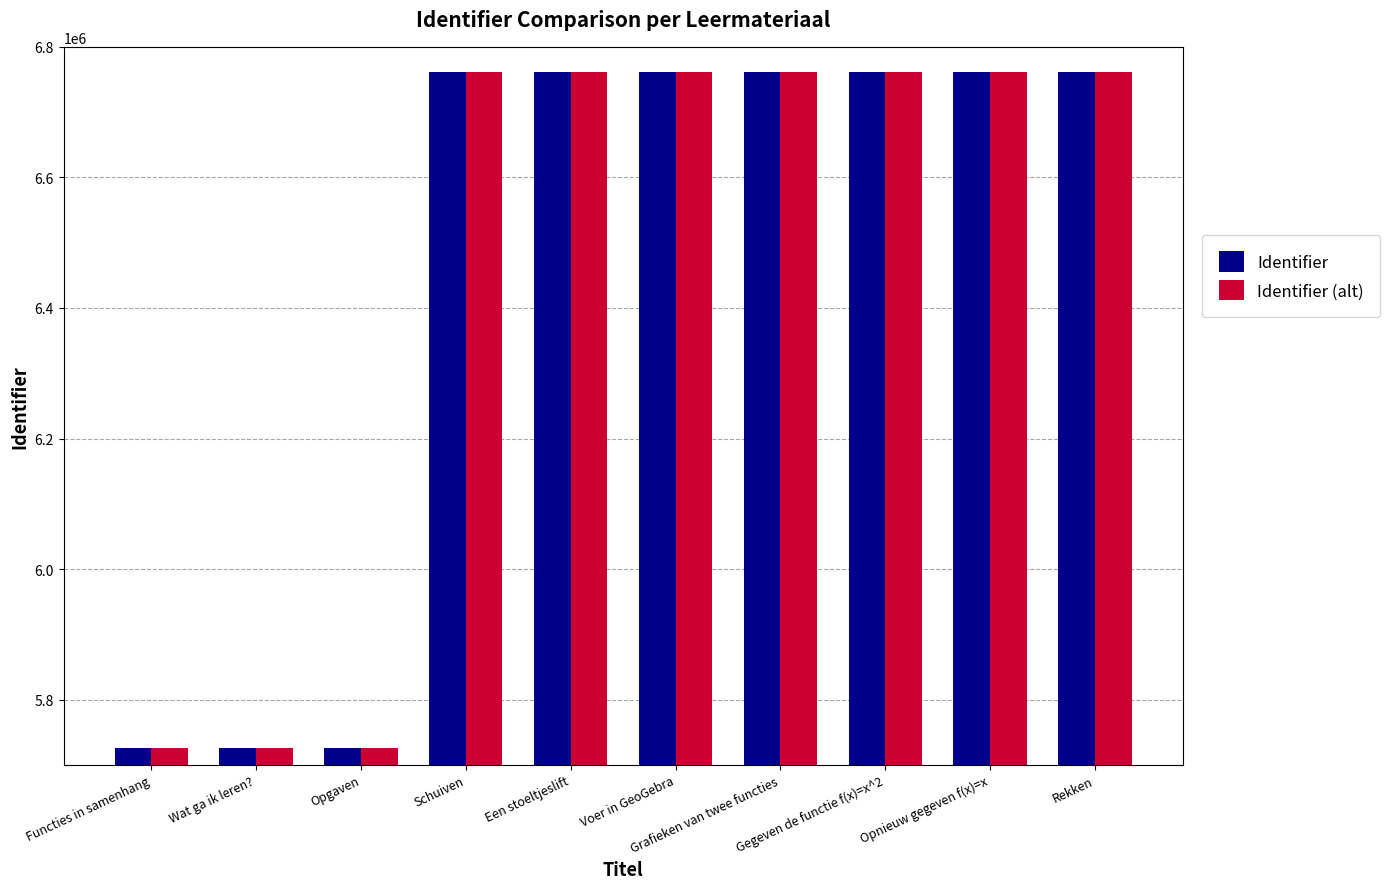

What is the sum of all Identifier (alt) values?

64511755